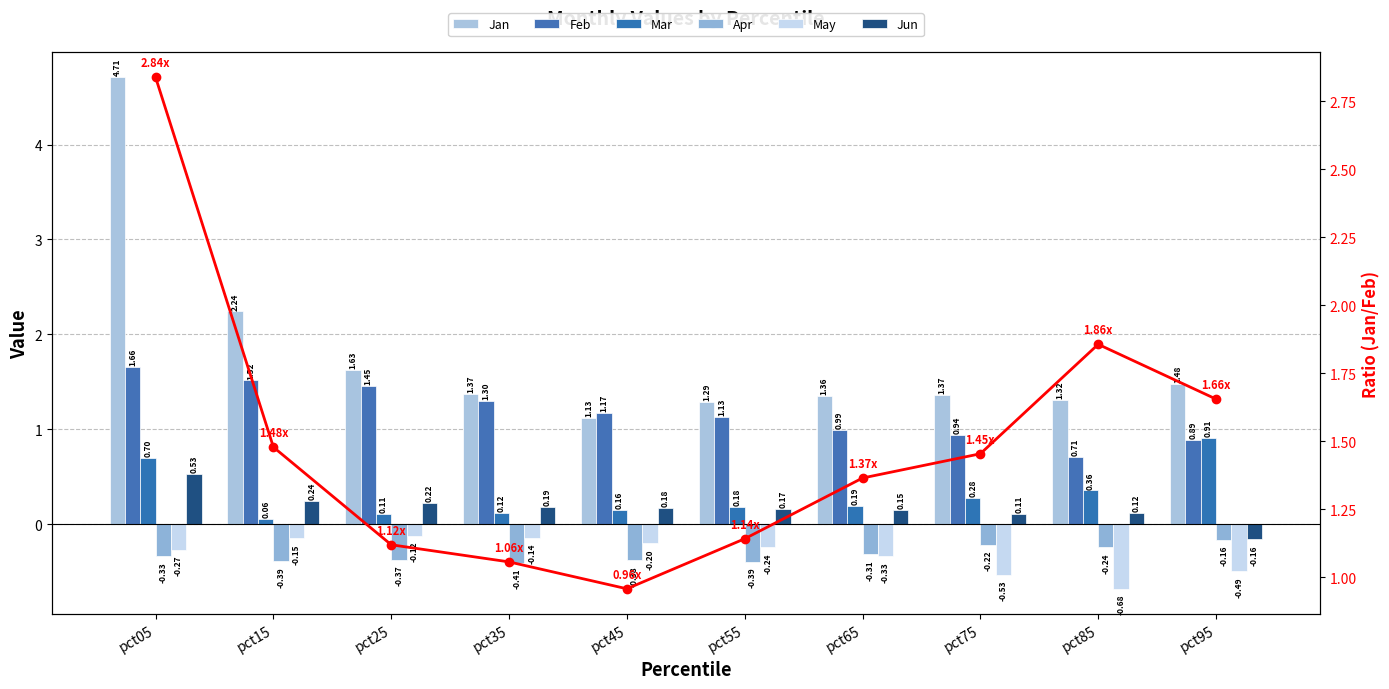

What is the approximate value of Apr at pct95?

-0.2